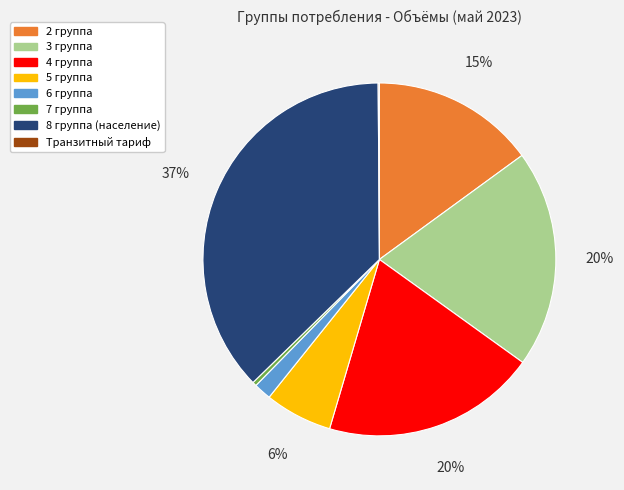

Which has a higher value, 5 группа or 4 группа?

4 группа